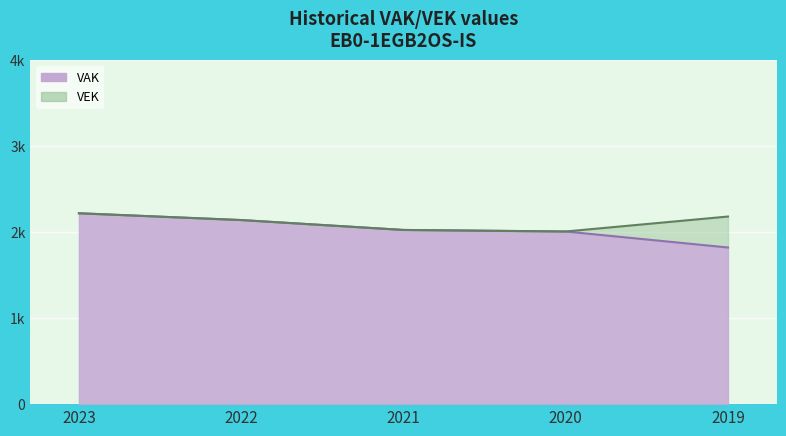

At which label does VEK reach its minimum?

2020